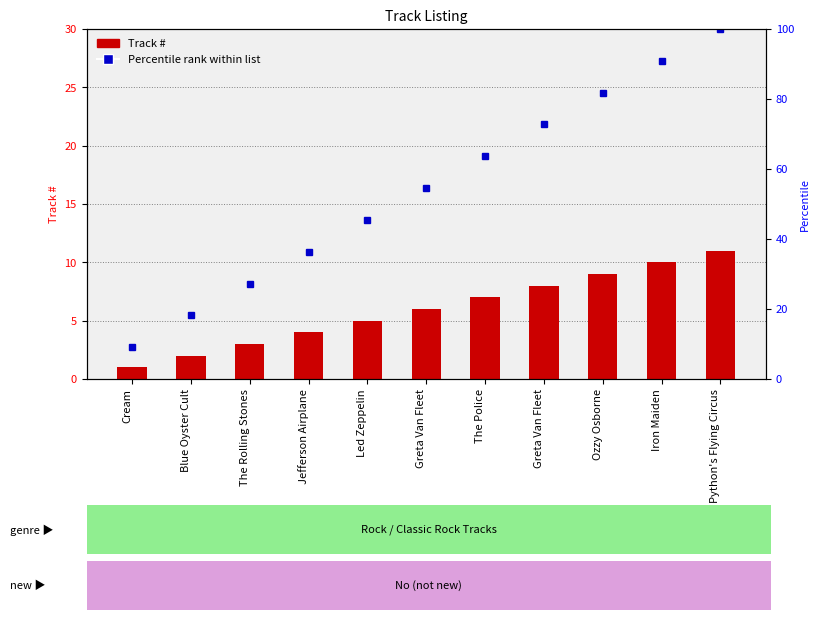

Which category has the lowest value across all series?

Cream